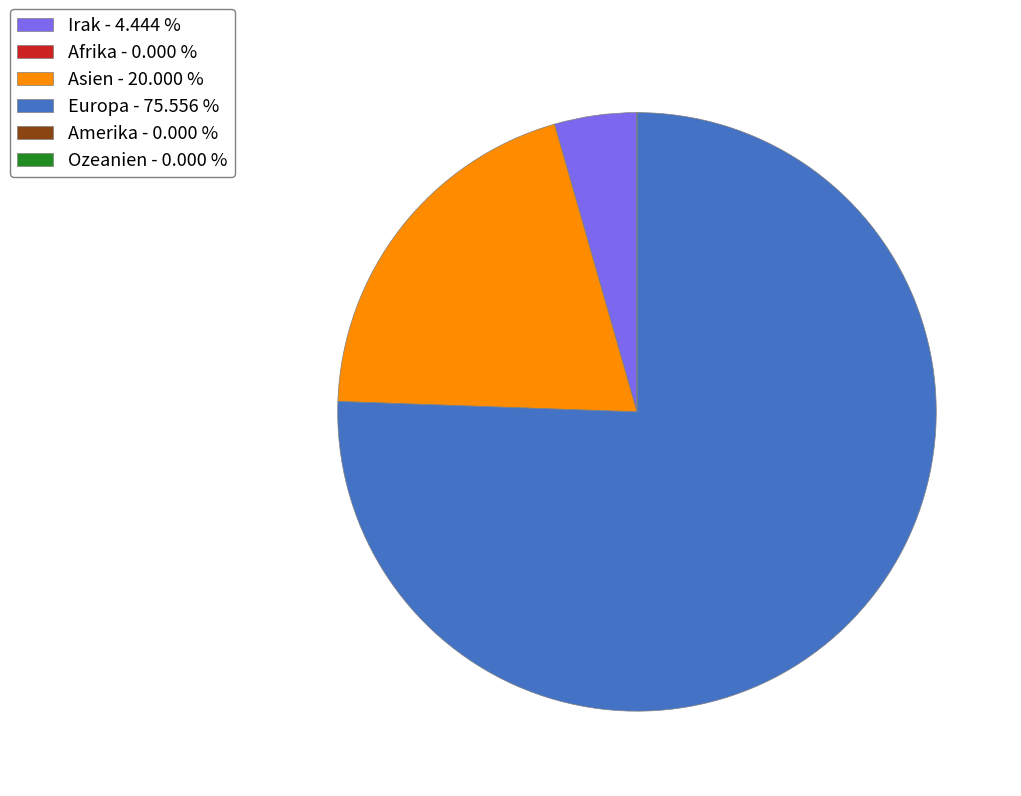

Is there a majority slice in this chart?

Yes